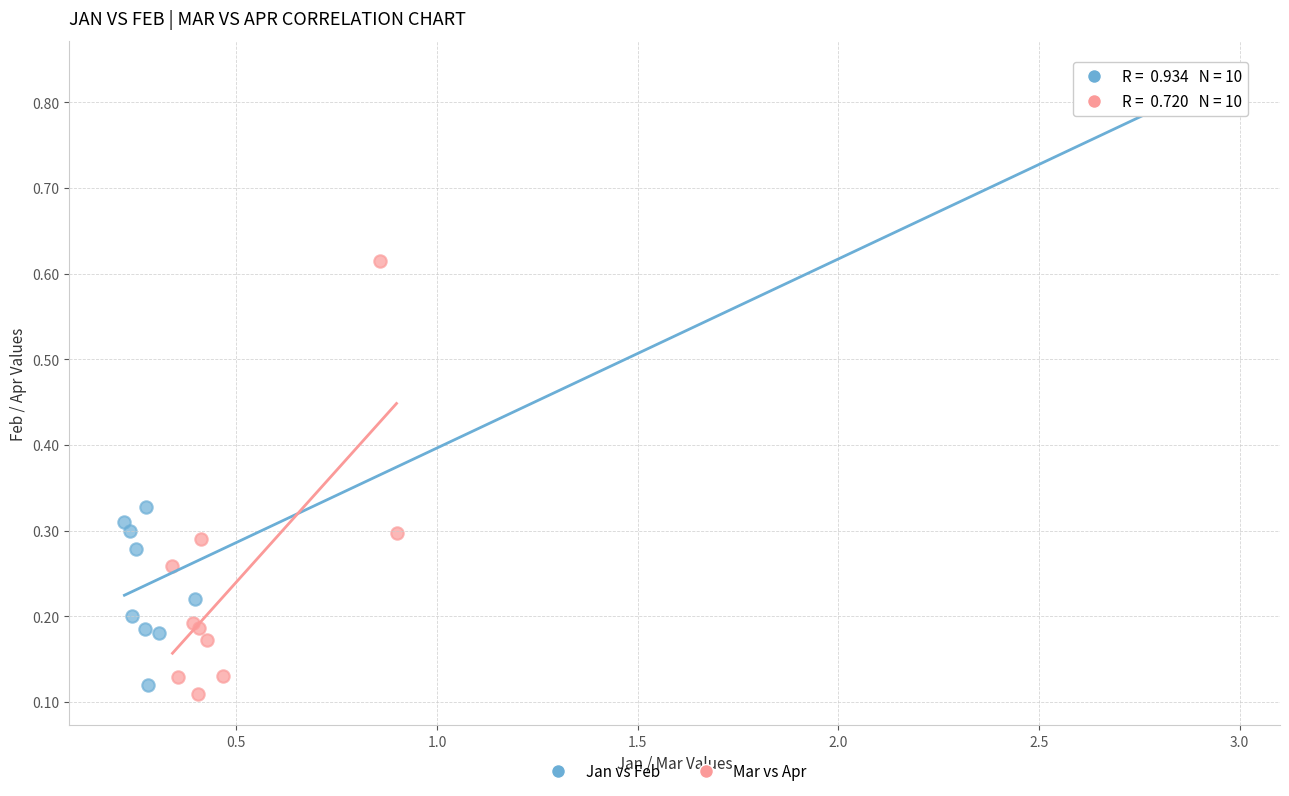

Which series reaches the maximum Y coordinate?

Jan vs Feb